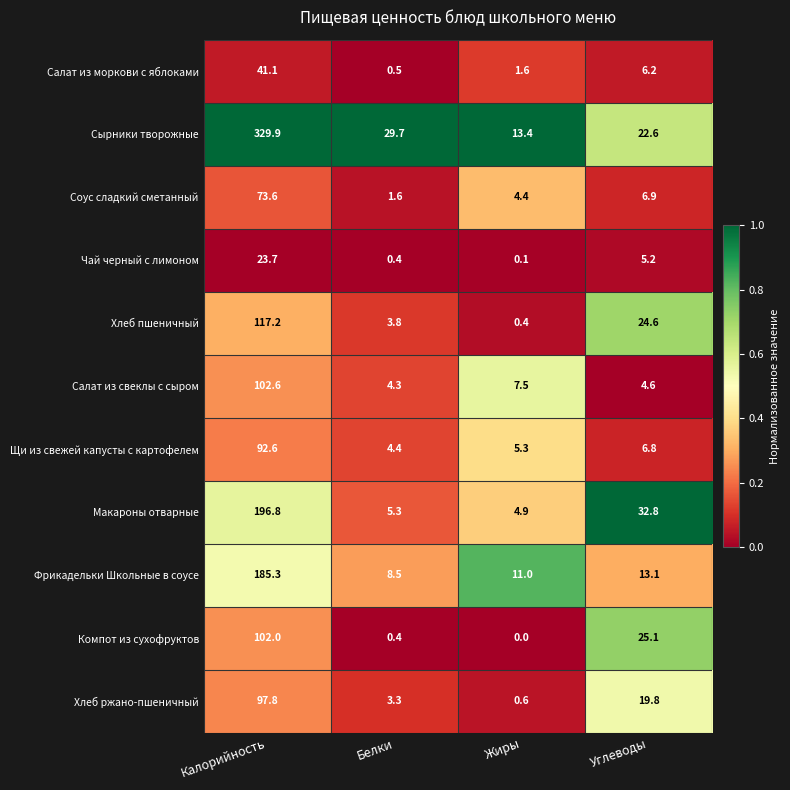

Is it true that Фрикадельки Школьные в соусе equals 11.0 at Жиры?

True